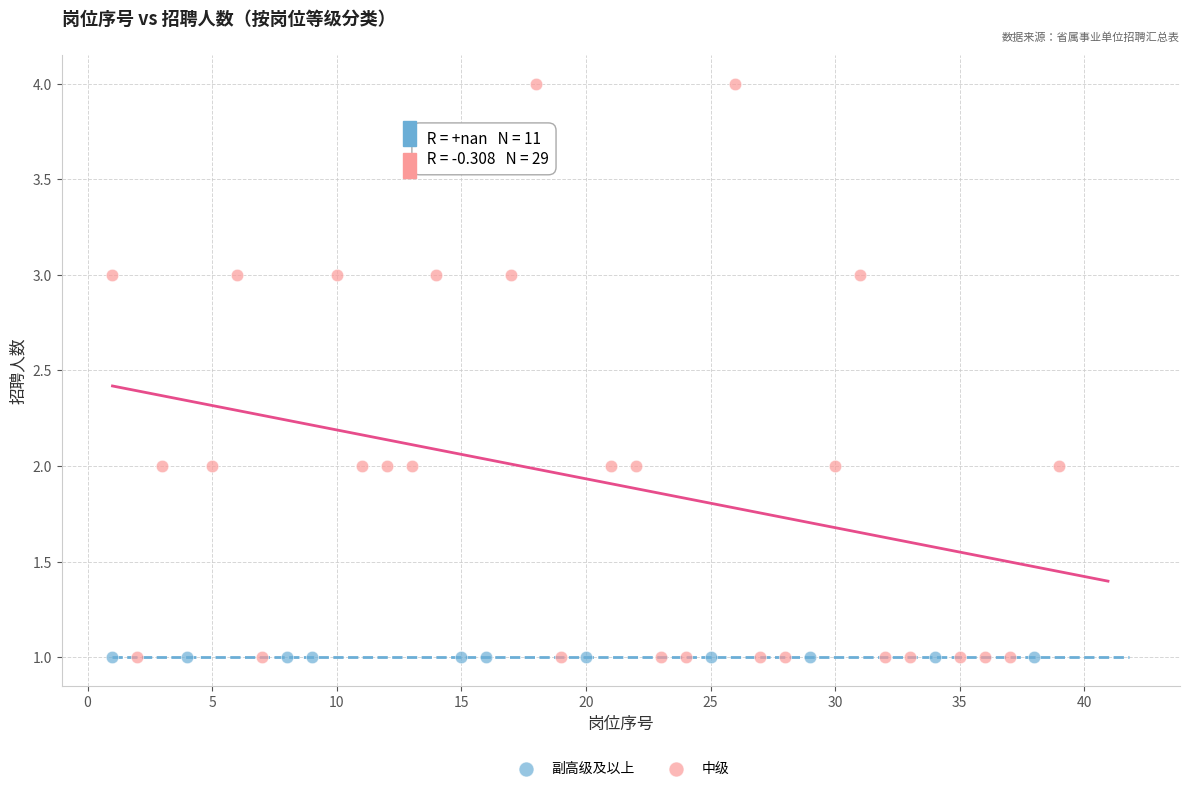

Which series contains the highest Y value?

中级